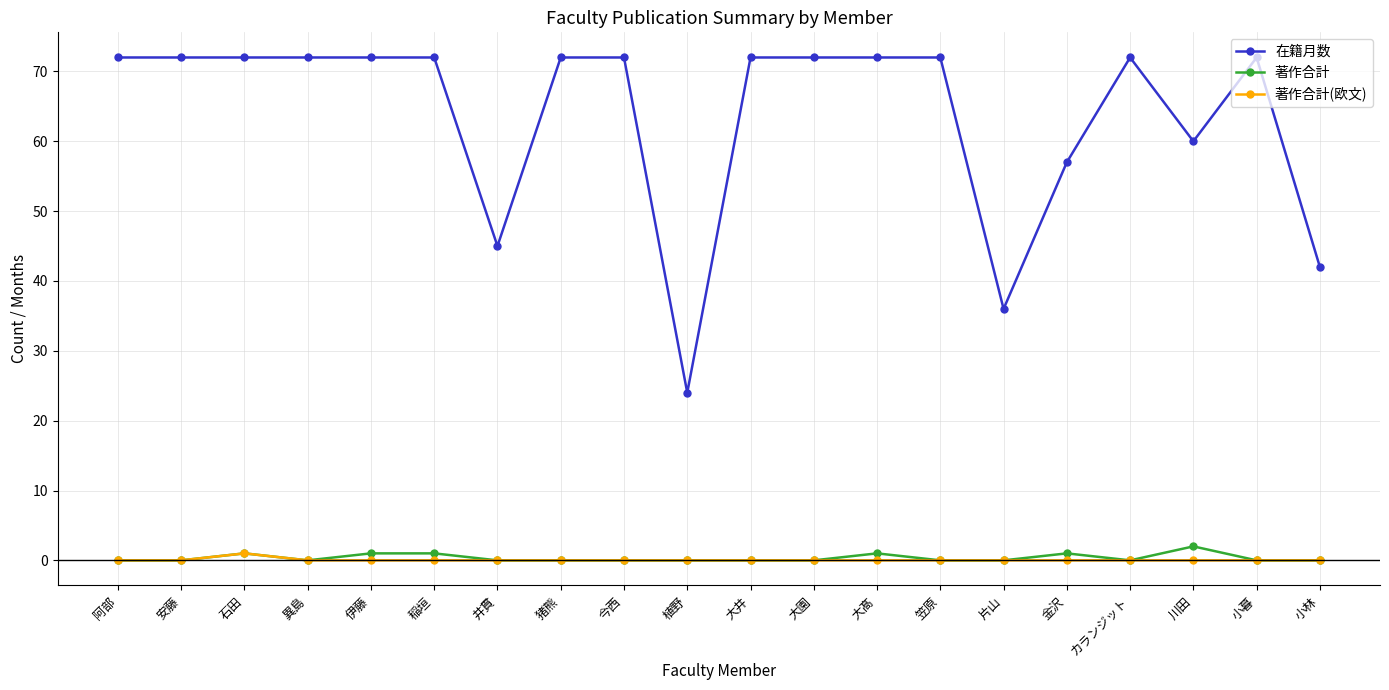

True or false: 在籍月数 and 著作合計 intersect in this chart.

False